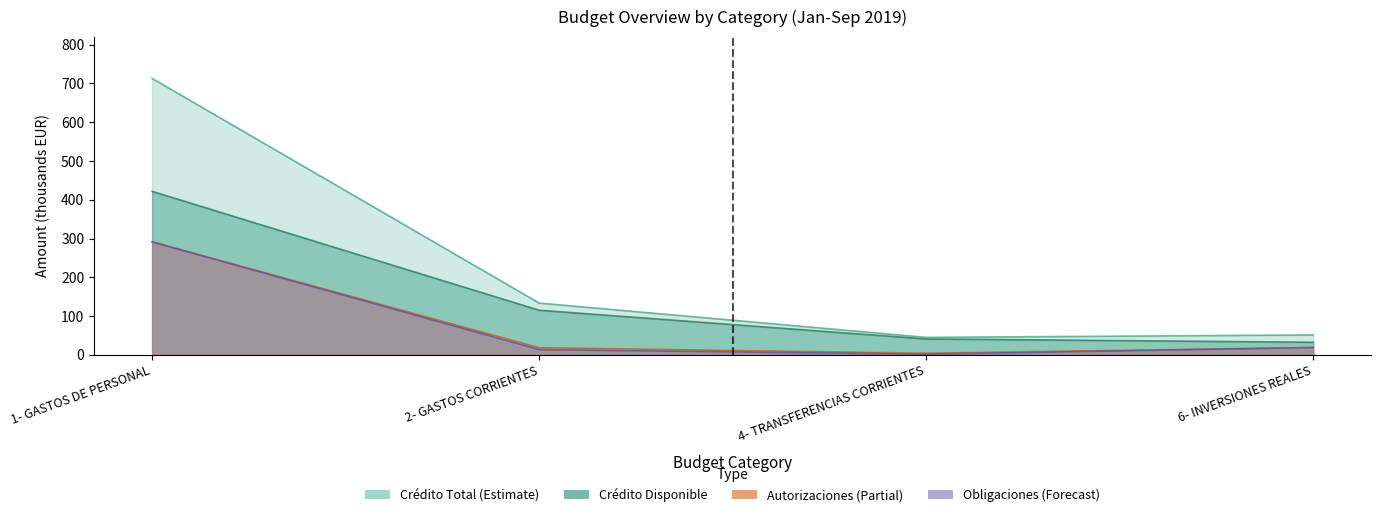

At which category is the sum across all series the highest?

1- GASTOS DE PERSONAL